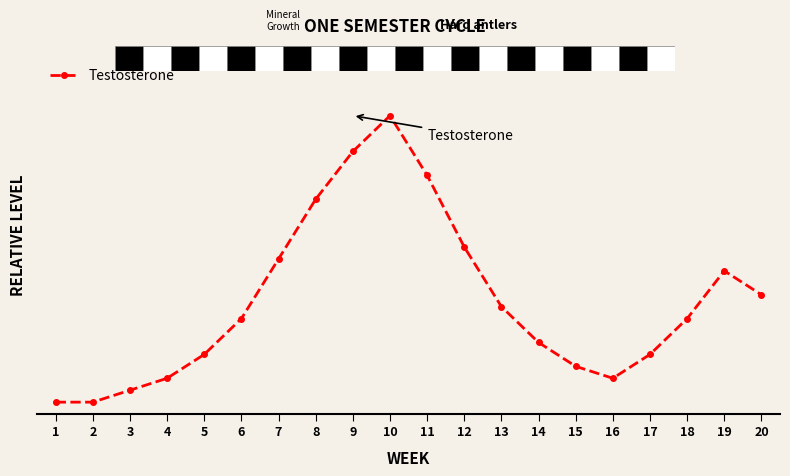

At which category does the chart reach its peak across all series?

10